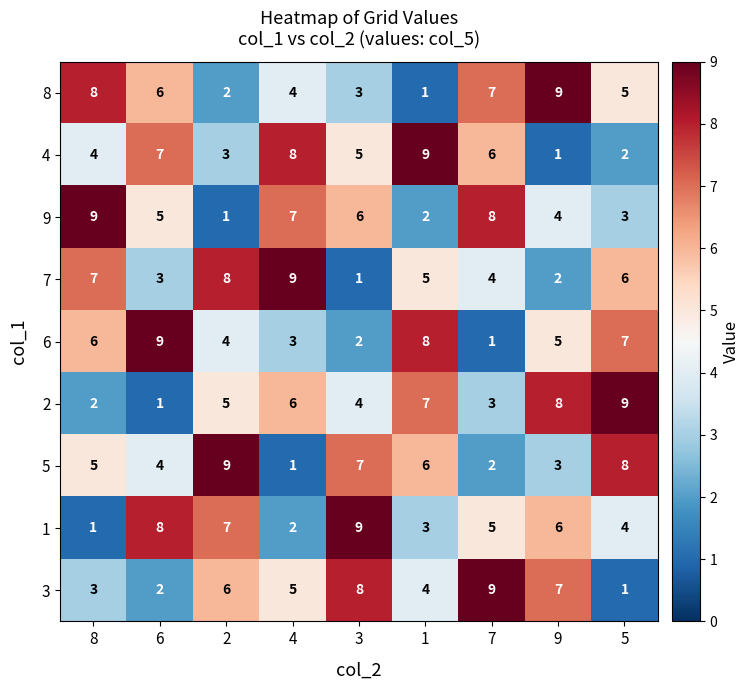

The value of 6 at 6 is 13. True or false?

False